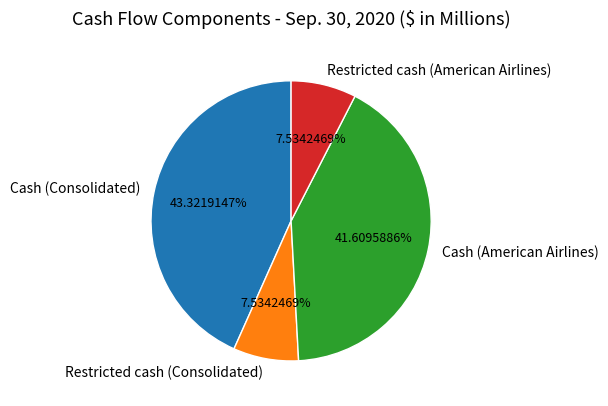

Does any single category account for the majority?

No